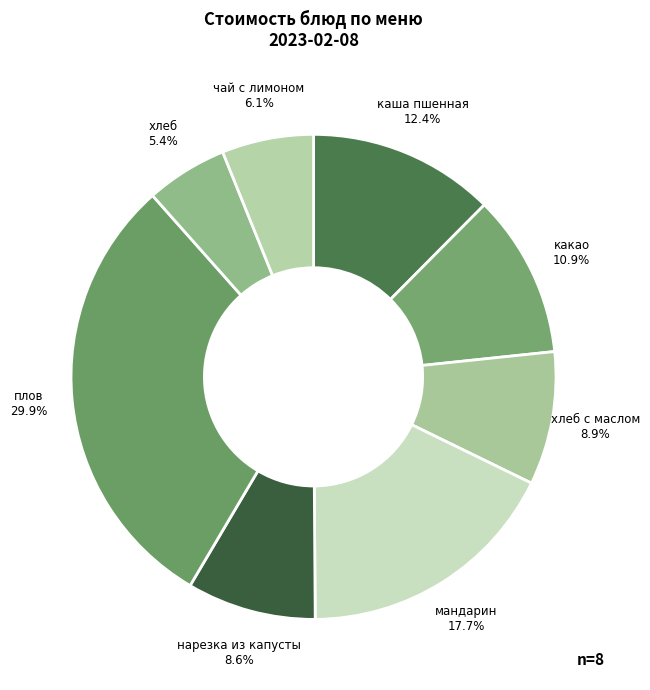

Between какао 10.9% and каша пшенная 12.4%, which is larger?

каша пшенная 12.4%